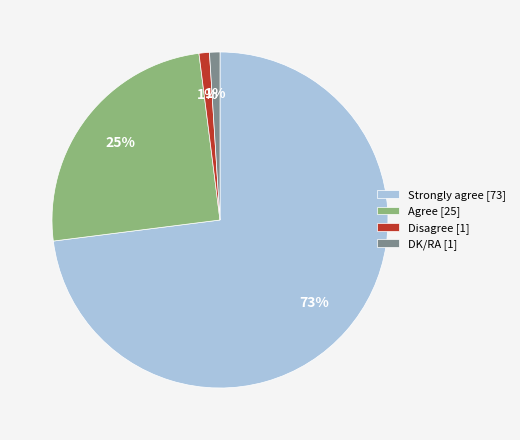

To the nearest percent, what is the difference between the largest and smallest slice percentages?

72%